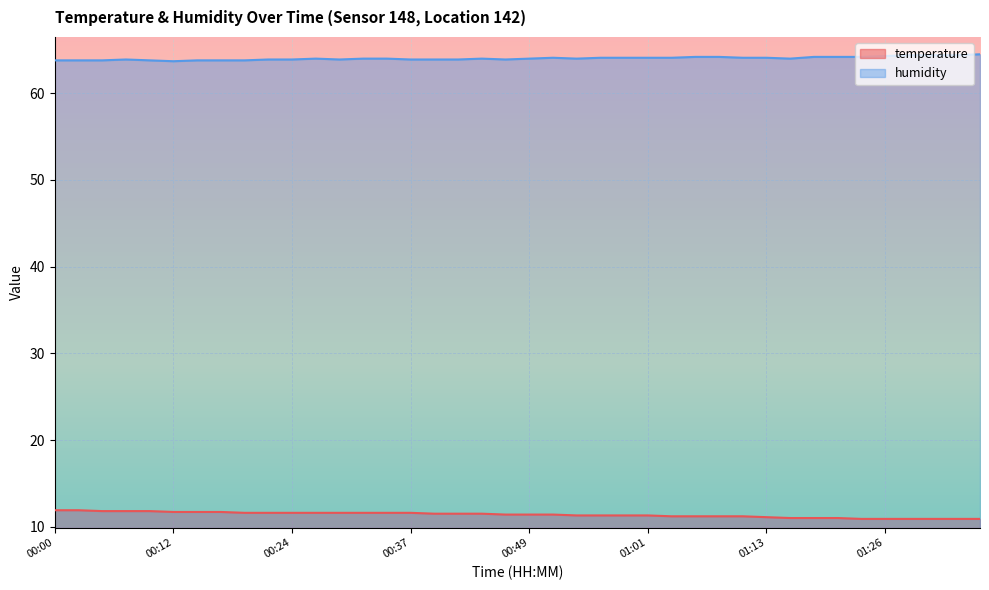

True or false: temperature and humidity cross at least once.

False